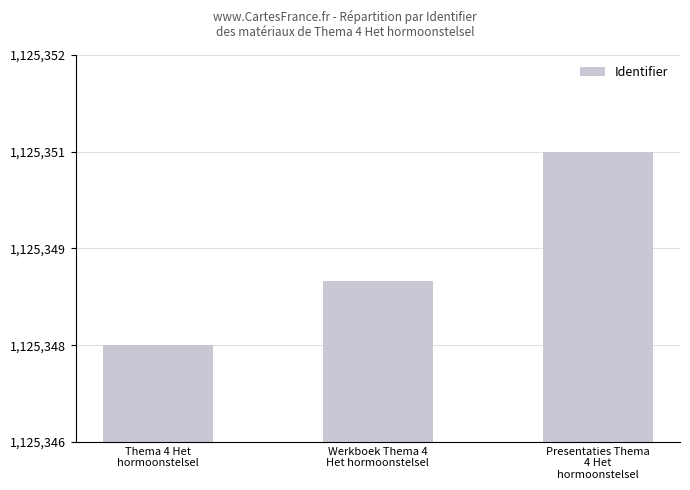

Read the value at Thema 4 Het
hormoonstelsel.

1125348